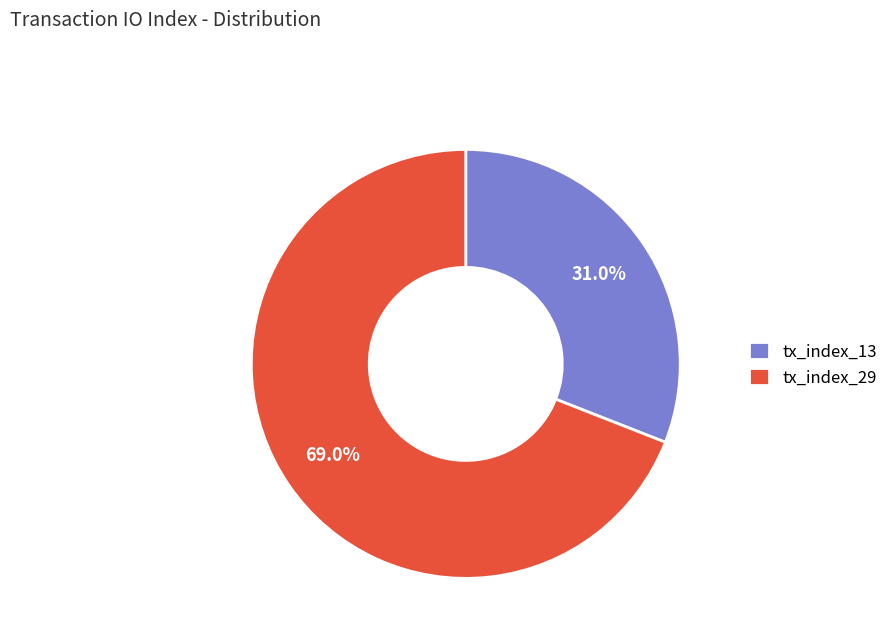

How many segments does this pie chart have?

2